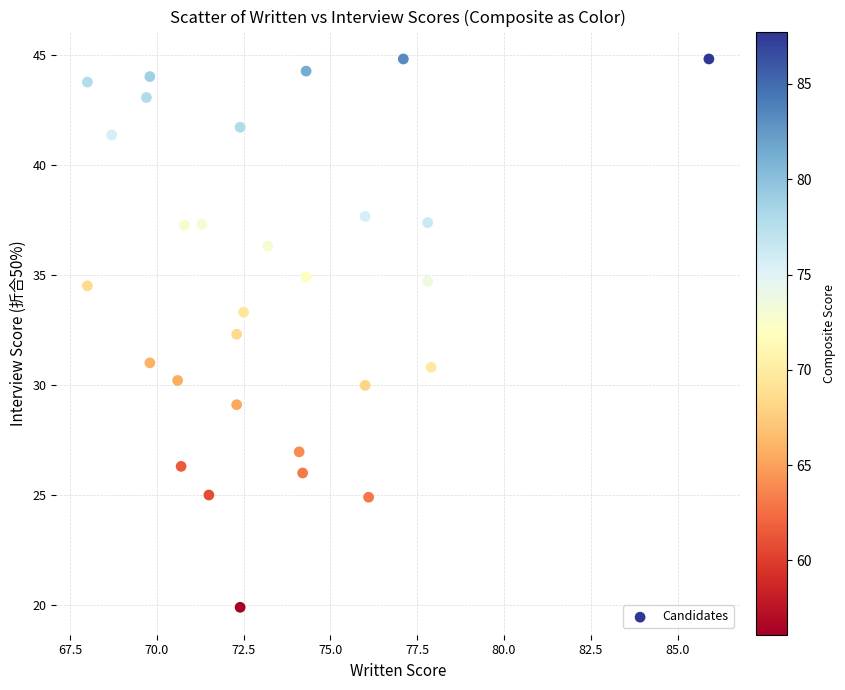

What Y value in the scatter plot is closest to 32?

32.3